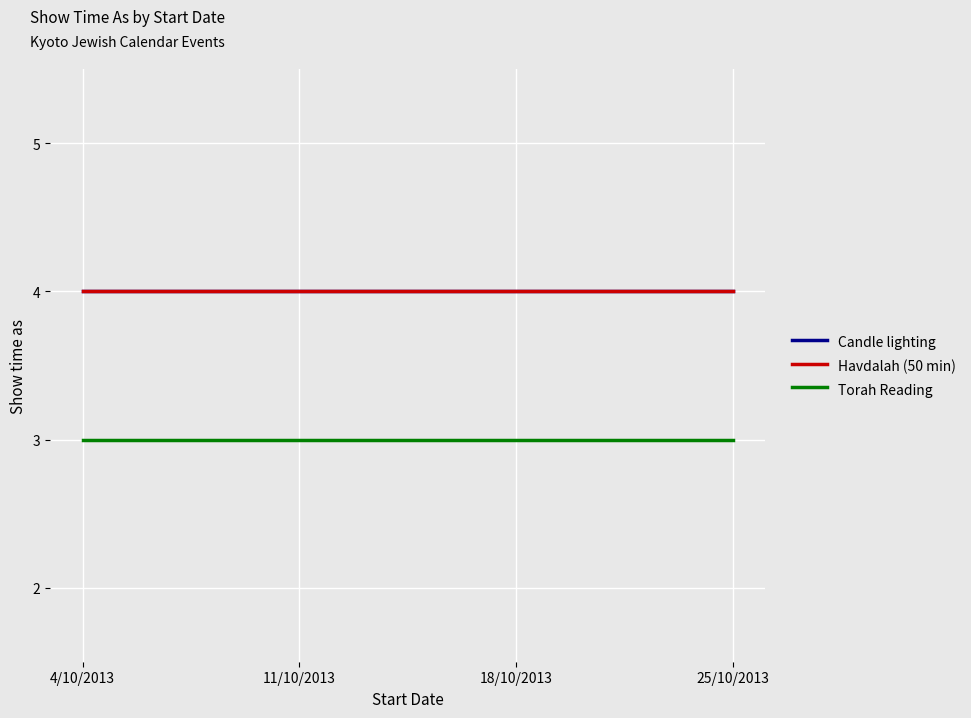

Between 25/10/2013 and 11/10/2013, which is larger?

25/10/2013